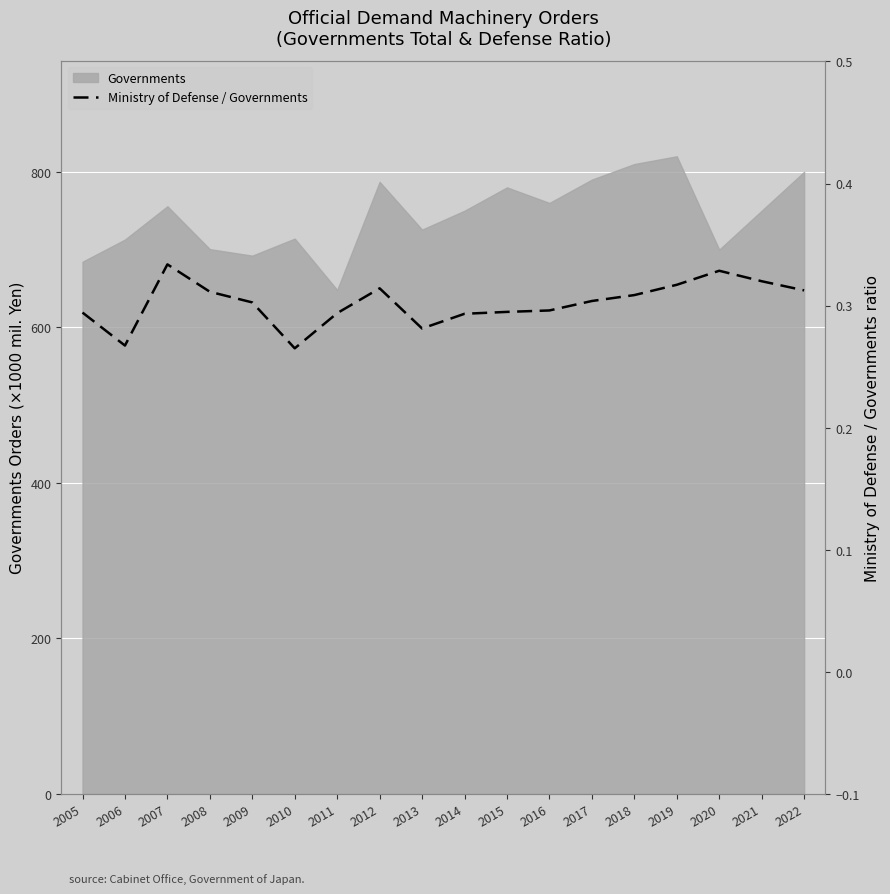

How many categories are shown in the chart?

18